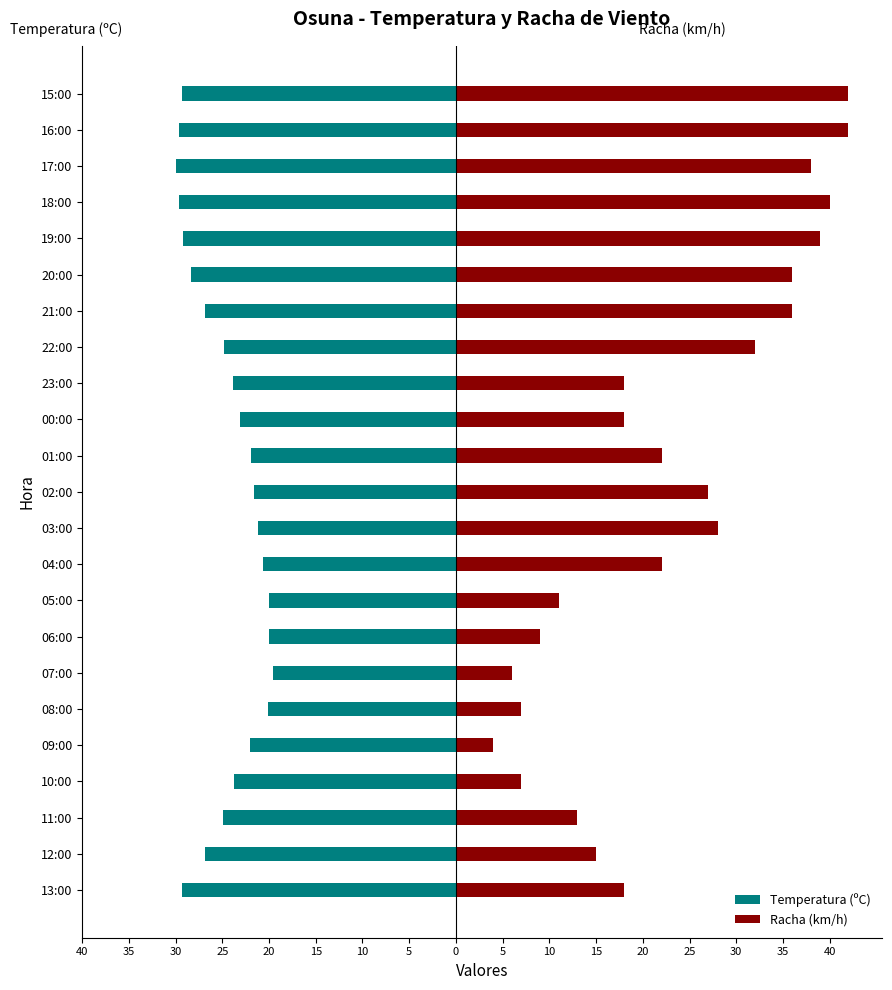

List the series in order of their peak value, lowest first.

Temperatura (ºC), Racha (km/h)